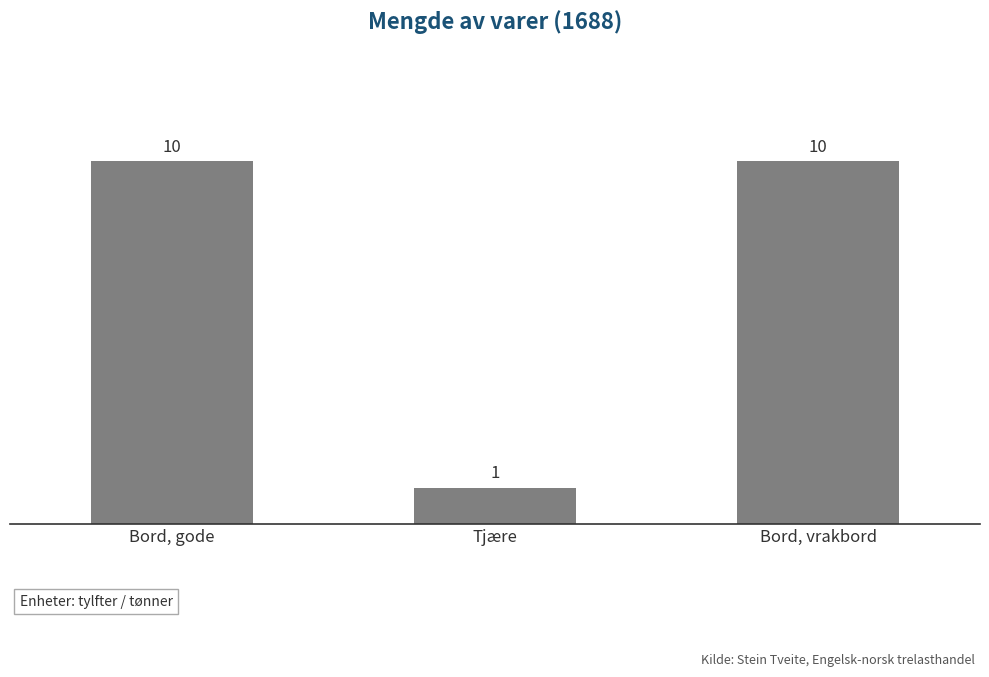

What is the value of the 1st bar from the left?

10